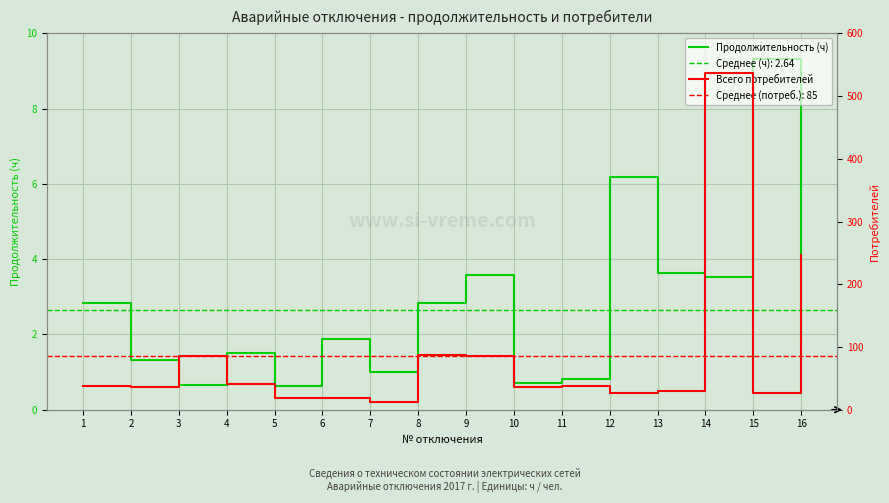

What is the value of the Продолжительность (ч) point at the 14th from the left?

3.5